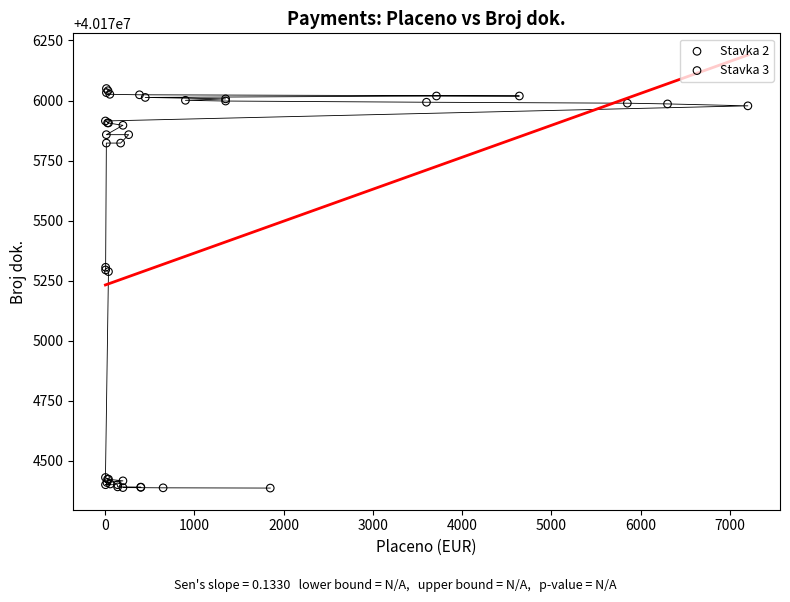

Which series has the widest spread of Y values?

Stavka 3